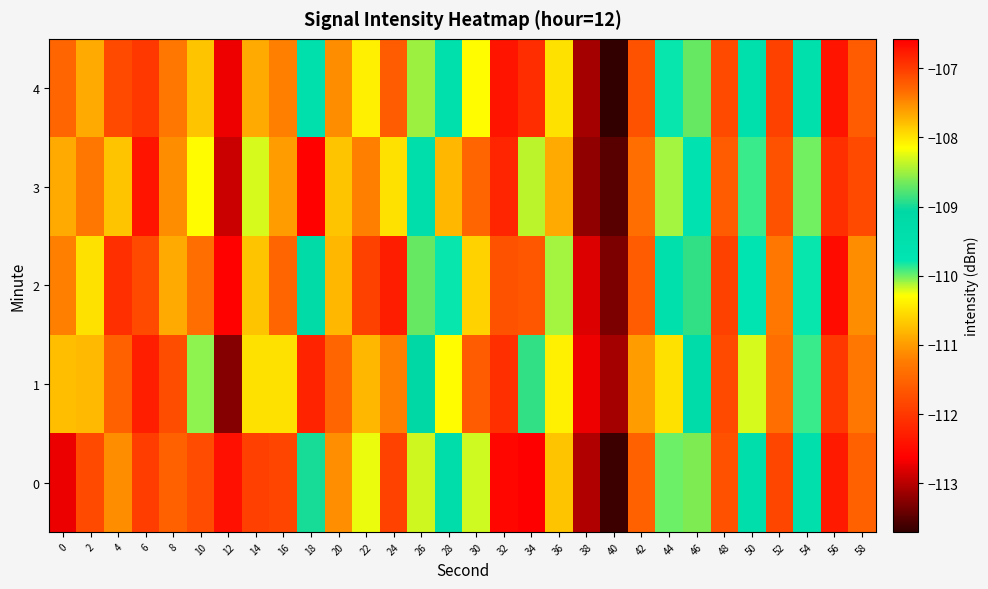

Which label corresponds to the smallest value in the chart?

40